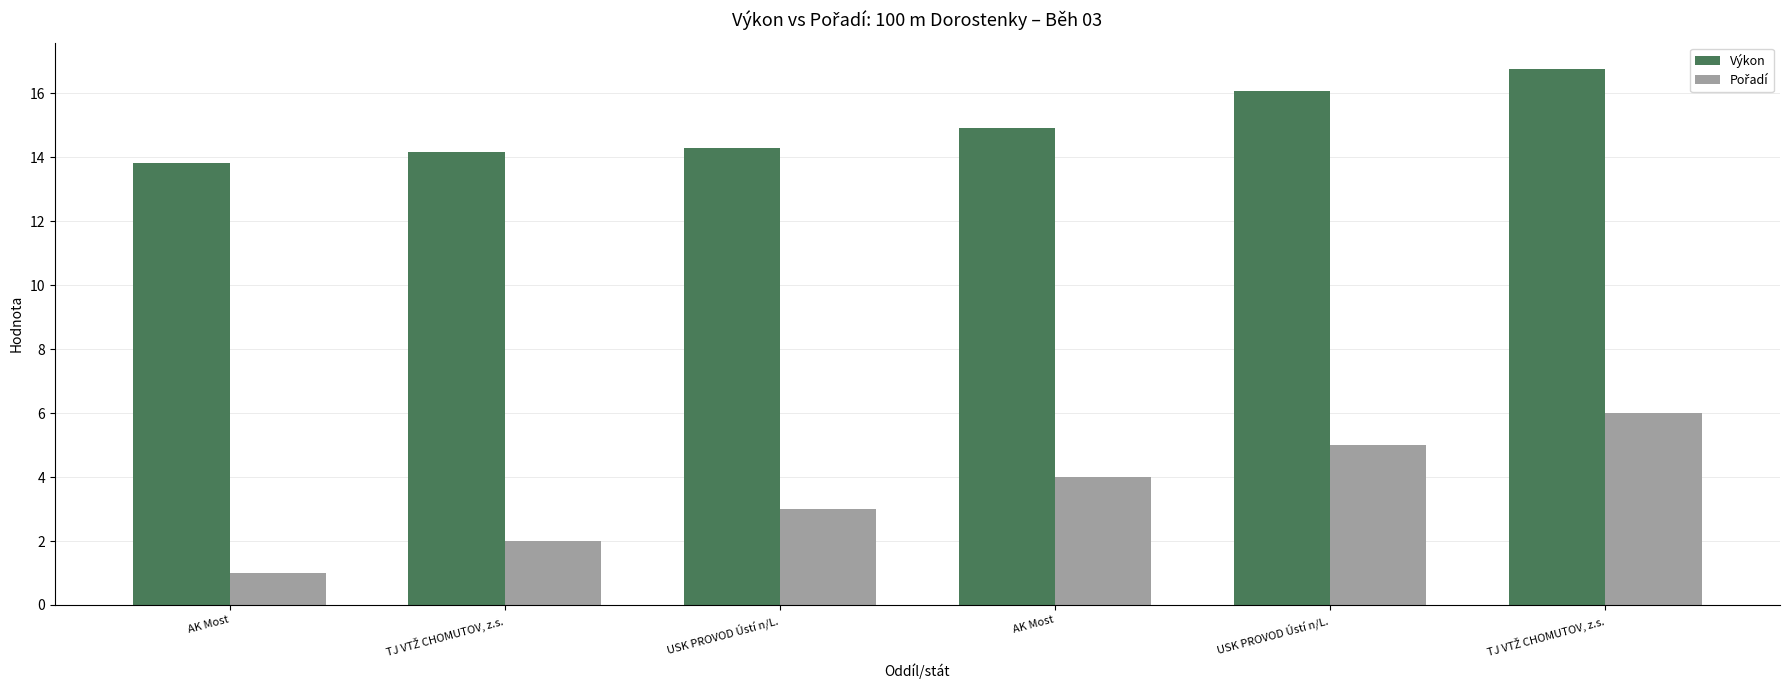

How many groups of bars are there?

6